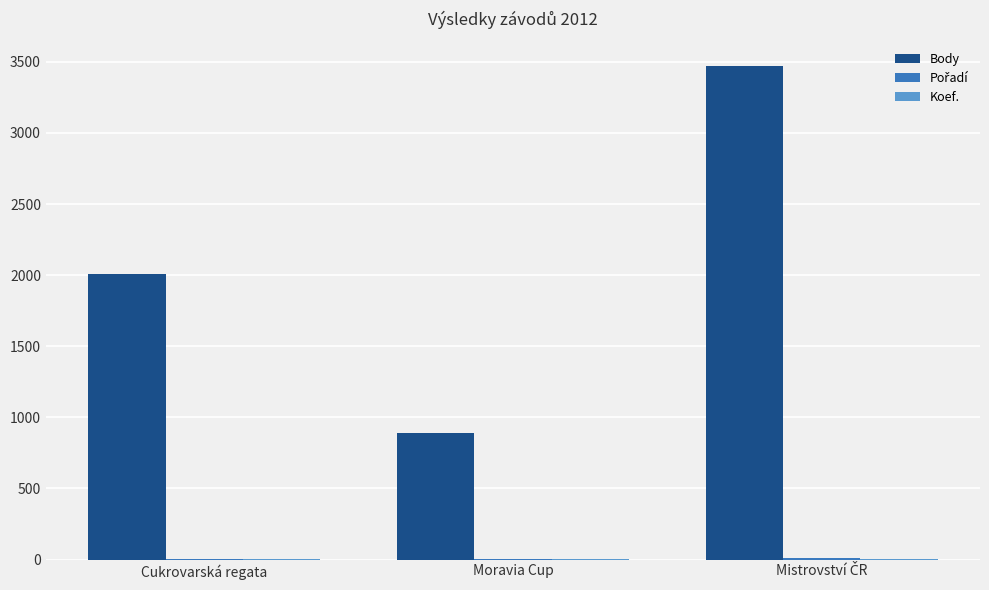

Which series has the largest total across all categories?

Body